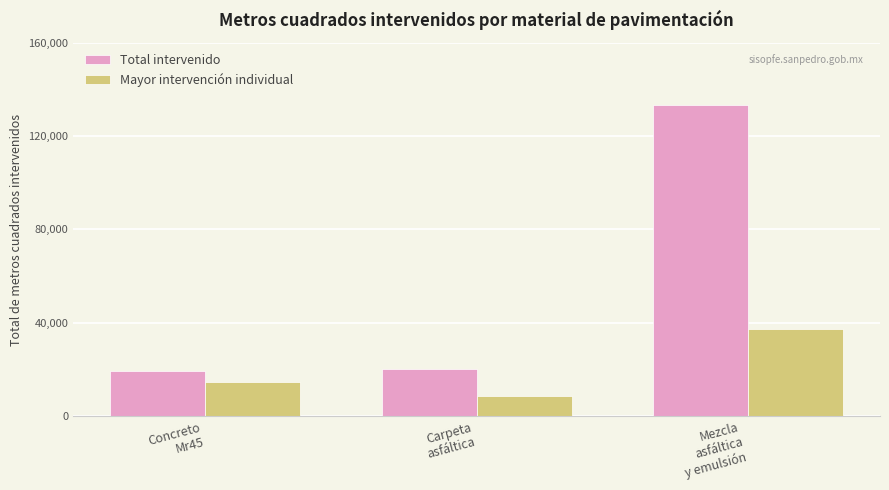

What is the minimum value shown in the chart?

8684